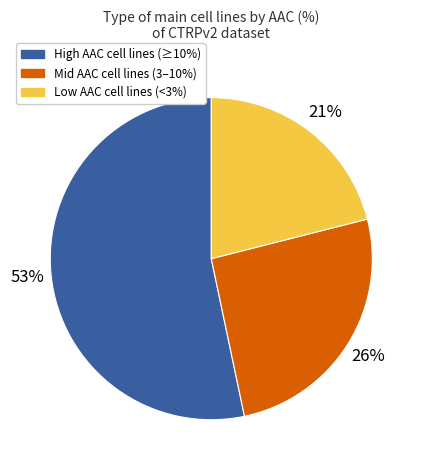

Does any single category account for the majority?

Yes